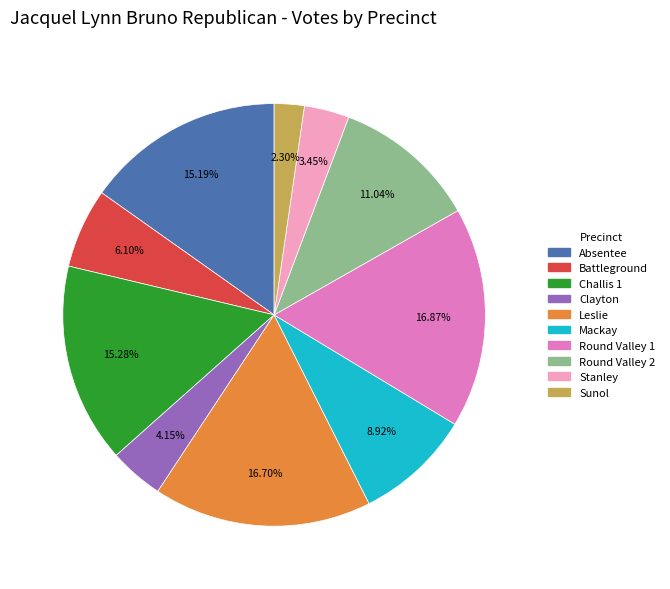

Count the number of slices in the pie.

10